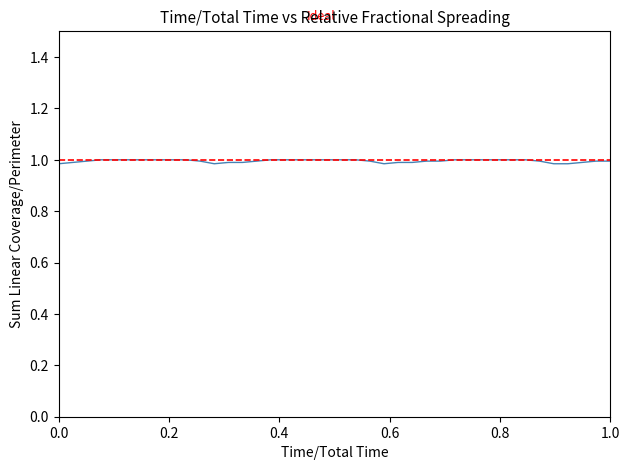

Reading left to right, what are all the values shown in this chart?

1.0	1.0	1.0	1.0	1.0	1.0	1.0	1.0	1.0	1.0	1.0	1.0	1.0	1.0	1.0	1.0	1.0	1.0	1.0	1.0	1.0	1.0	1.0	1.0	1.0	1.0	1.0	1.0	1.0	1.0	1.0	1.0	1.0	1.0	1.0	1.0	1.0	1.0	1.0	1.0